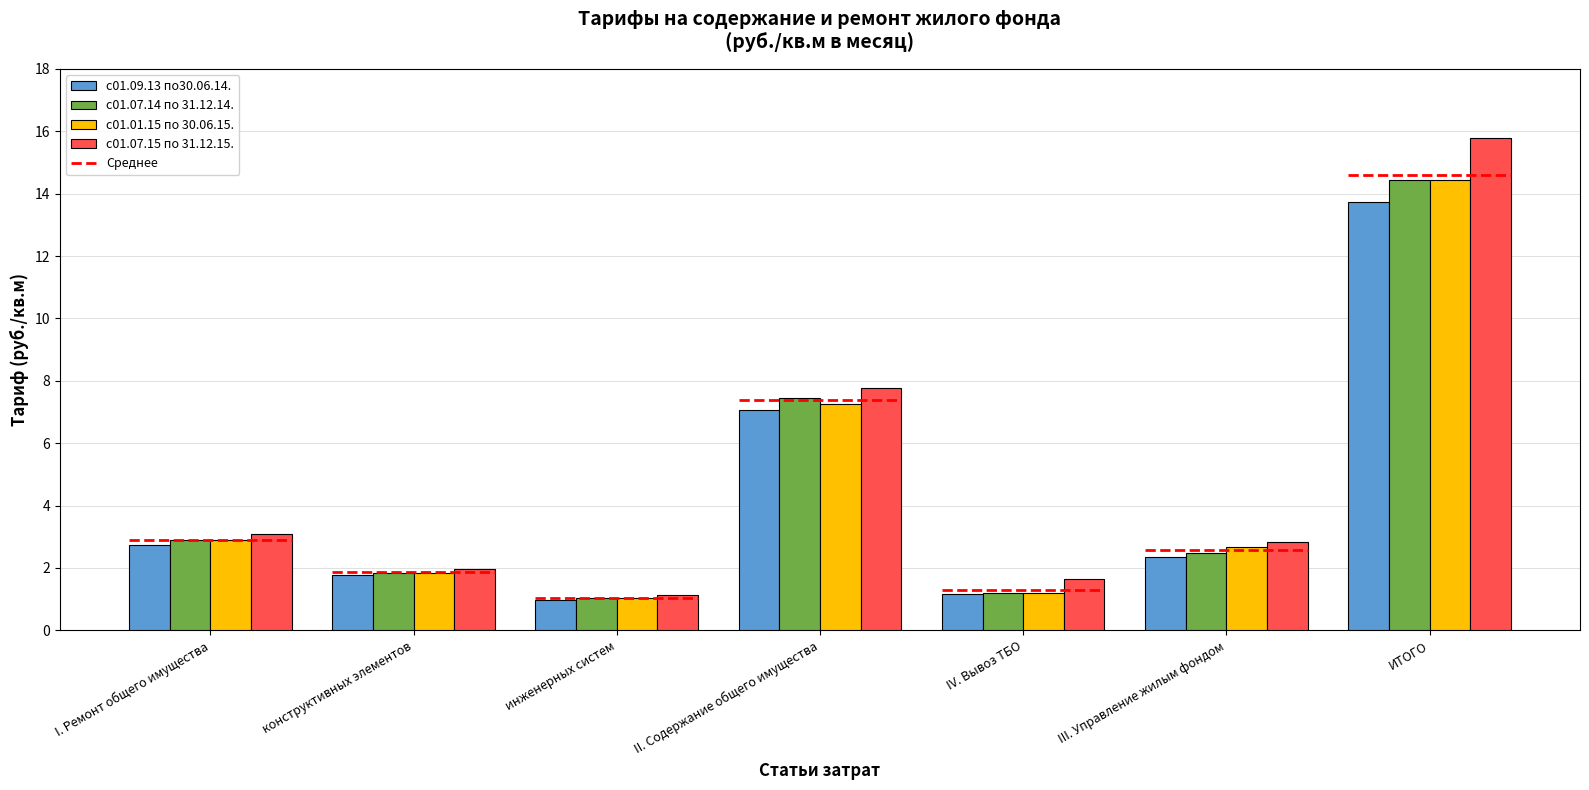

What is the sum of the с01.07.14 по 31.12.14. values at I. Ремонт общего имущества and III. Управление жилым фондом?

5.4